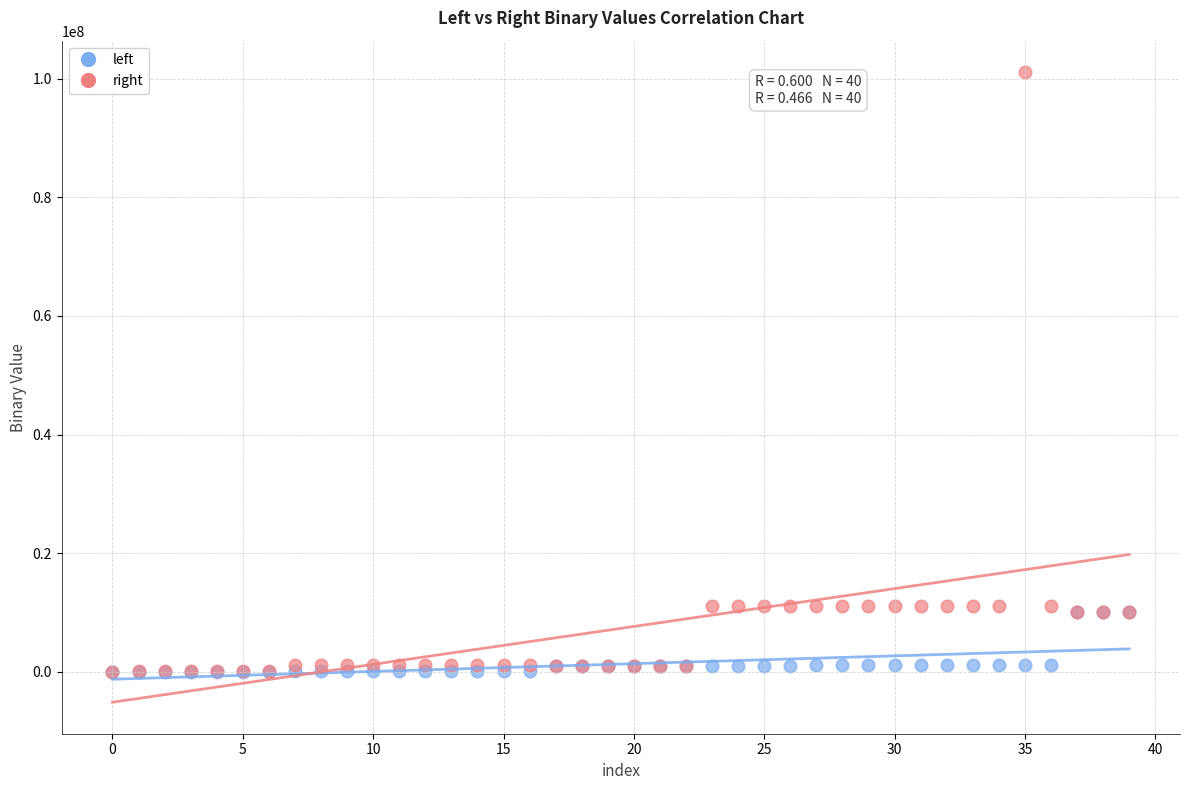

Which series has the largest Y range (max minus min)?

right